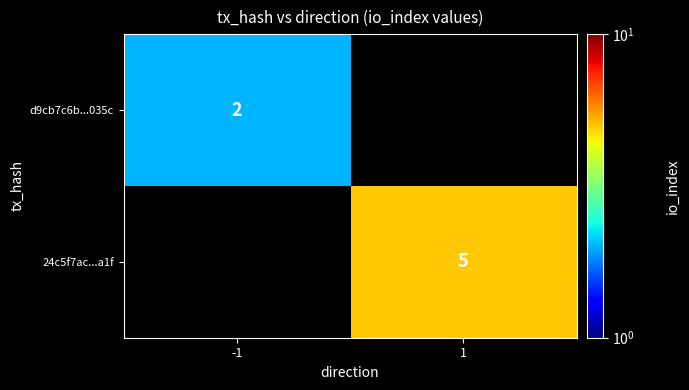

Is it true that 24c5f7ac...a1f equals 6.5 at 1?

False